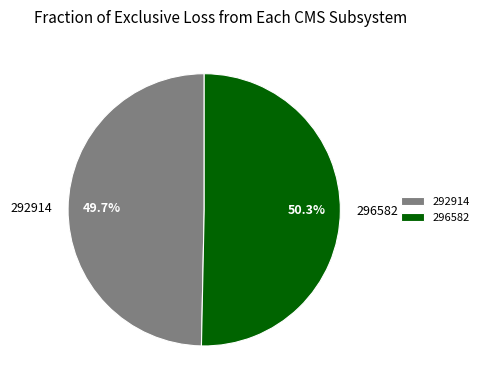

Which has a higher value, 296582 or 292914?

296582